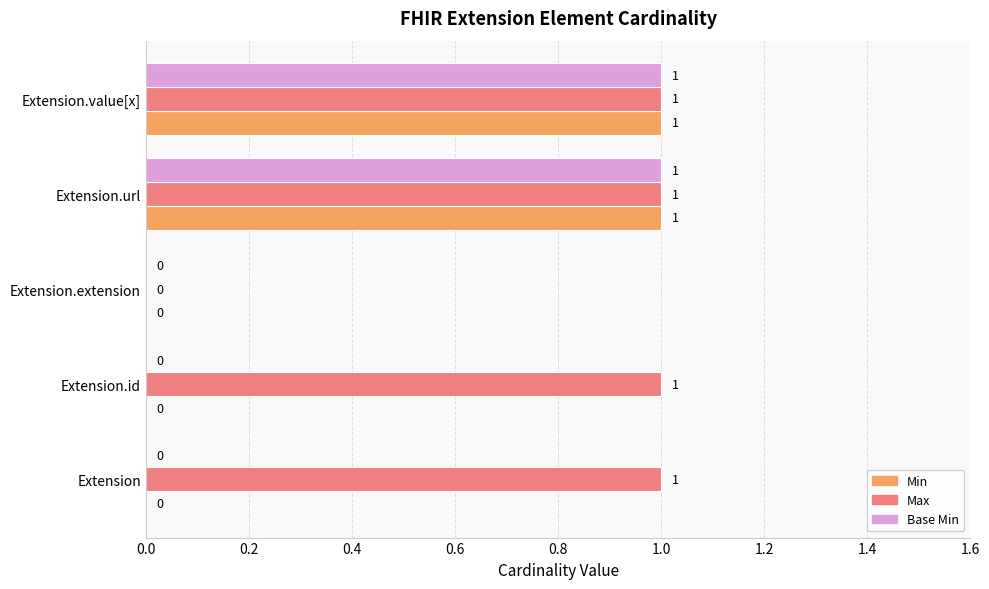

What is the maximum value shown in the chart?

1